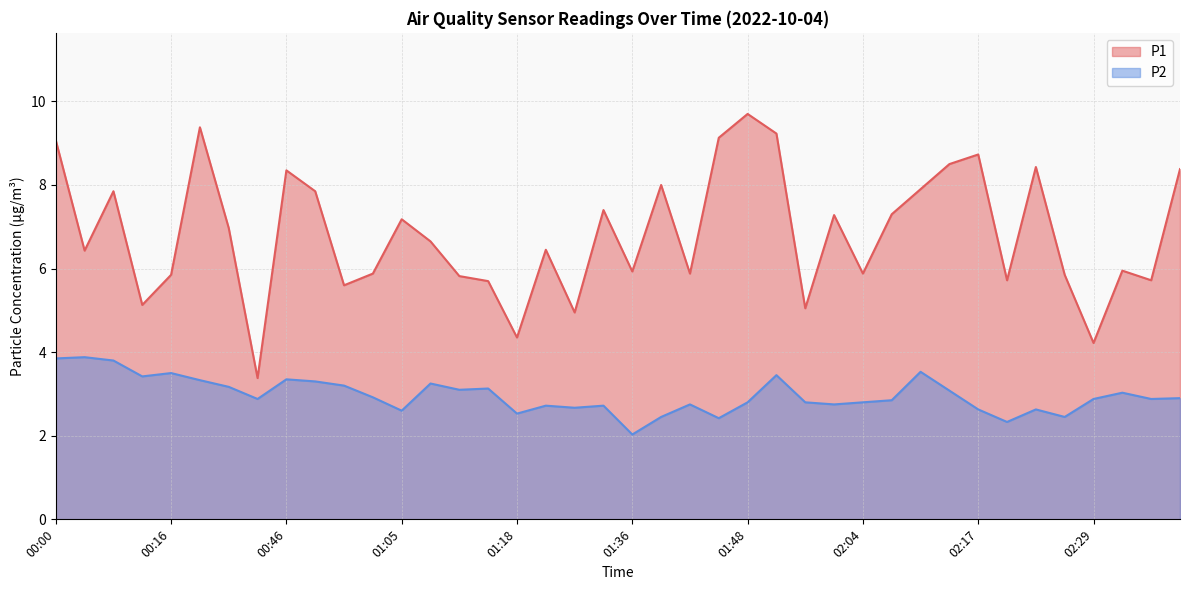

Reading right to left, transcribe all the data shown in this chart.

P1: 8.4	5.7	6.0	4.2	5.8	8.4	5.7	8.7	8.5	7.9	7.3	5.9	7.3	5.0	9.2	9.7	9.1	5.9	8.0	5.9	7.4	5.0	6.5	4.3	5.7	5.8	6.7	7.2	5.9	5.6	7.8	8.3	3.4	7.0	9.4	5.8	5.1	7.8	6.4	9.1
P2: 2.9	2.9	3.0	2.9	2.5	2.6	2.3	2.6	3.1	3.5	2.9	2.8	2.8	2.8	3.5	2.8	2.4	2.8	2.5	2.0	2.7	2.7	2.7	2.5	3.1	3.1	3.2	2.6	2.9	3.2	3.3	3.4	2.9	3.2	3.3	3.5	3.4	3.8	3.9	3.9